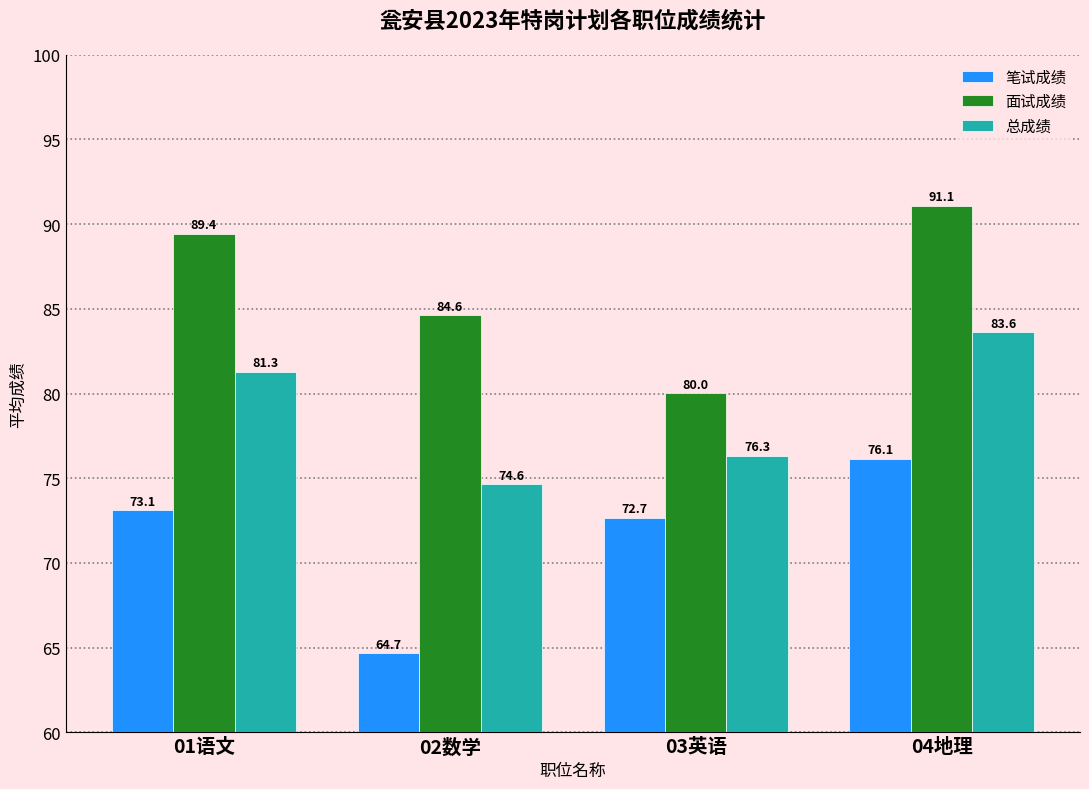

Which series has the widest spread of values?

笔试成绩